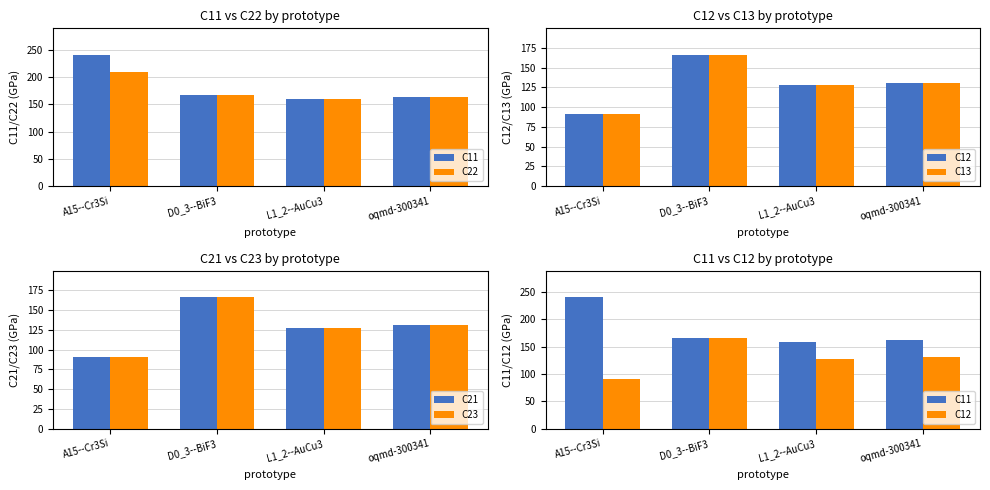

What is the spread (max minus min) of values at D0_3--BiF3?

0.3